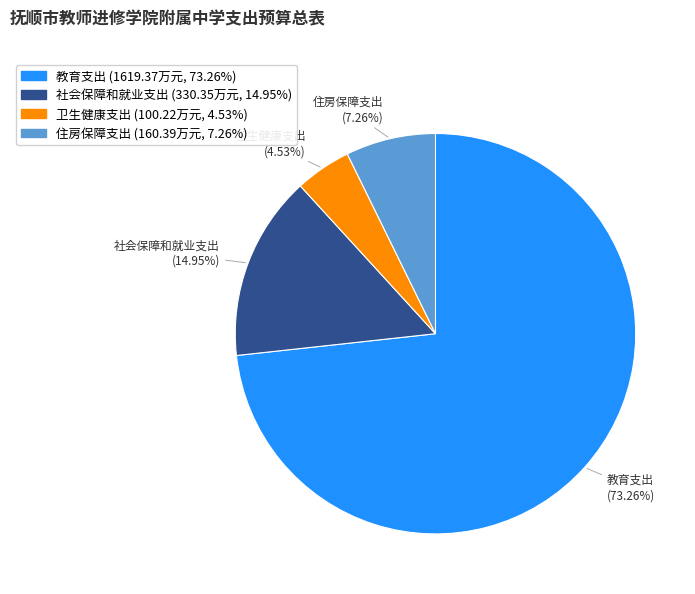

To the nearest percent, what is the difference between the largest and smallest slice percentages?

69%